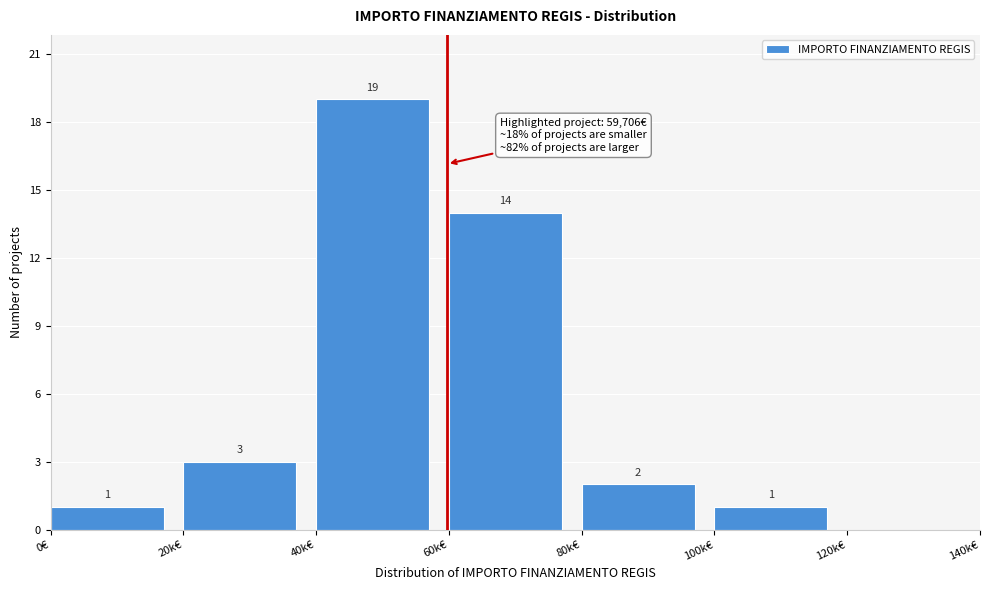

Reading left to right, list all the values displayed in this chart.

0€=1	20k€=3	40k€=19	60k€=14	80k€=2	100k€=1	120k€=0